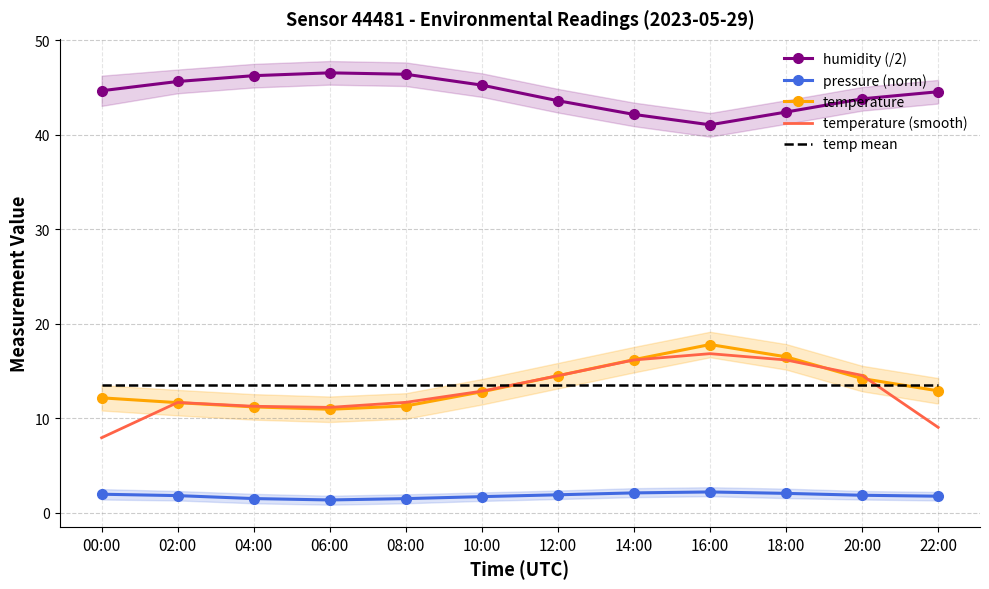

True or false: temperature has a value of 11.7 at 02:00.

True